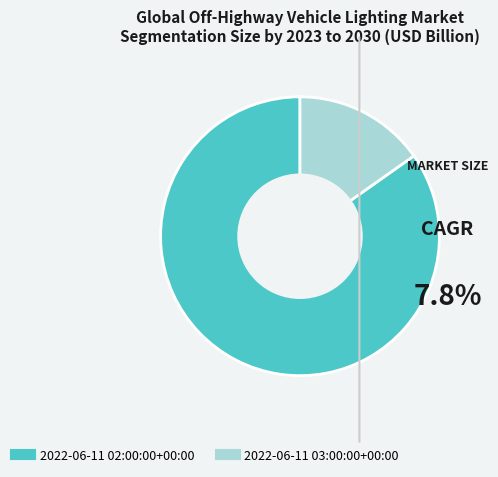

Rank the categories by value from highest to lowest.

2022-06-11 02:00:00+00:00, 2022-06-11 03:00:00+00:00